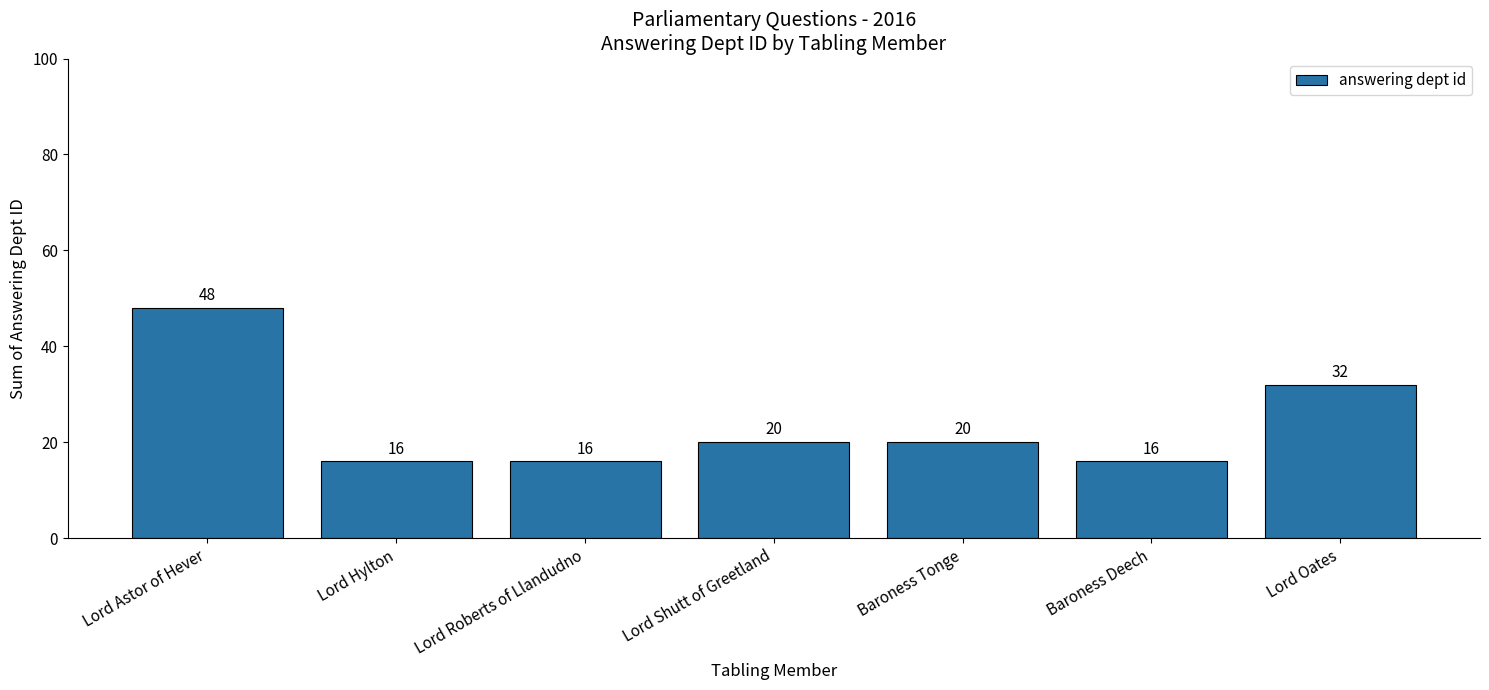

What is the value of the 3rd bar from the left?

16